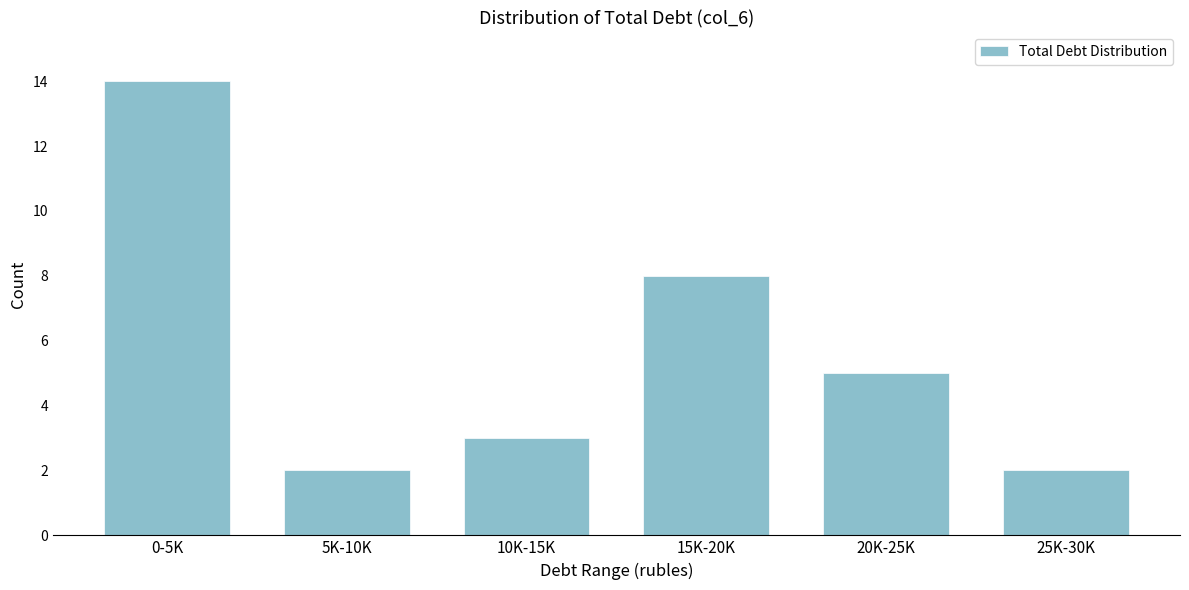

Reading left to right, what are all the values shown in this chart?

14	2	3	8	5	2